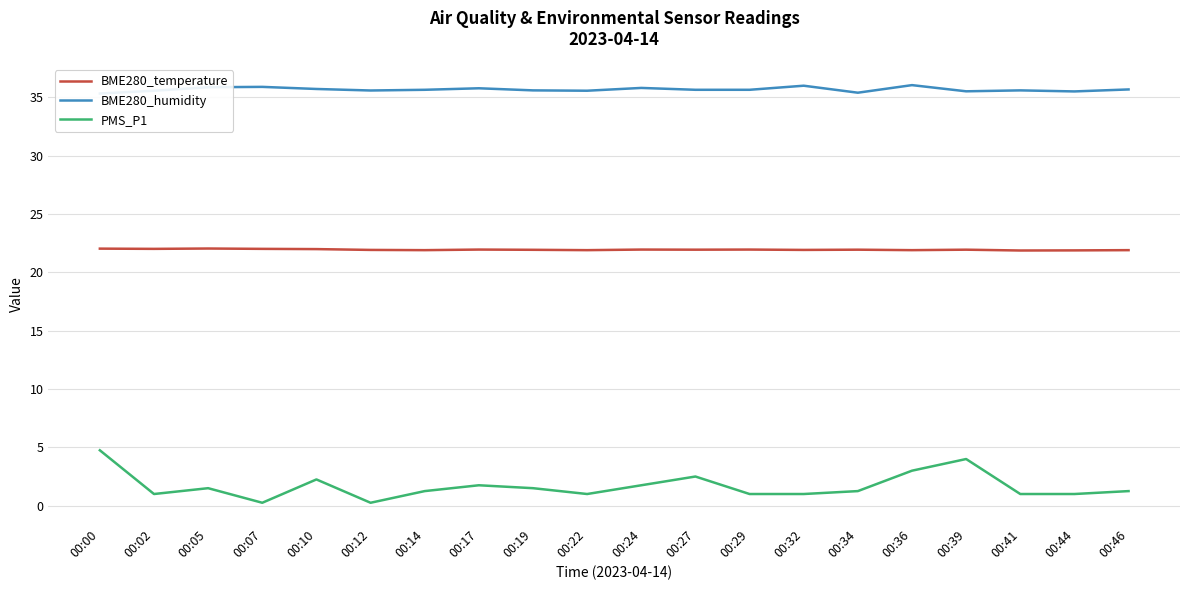

Between 00:14 and 00:07, which is larger?

00:07